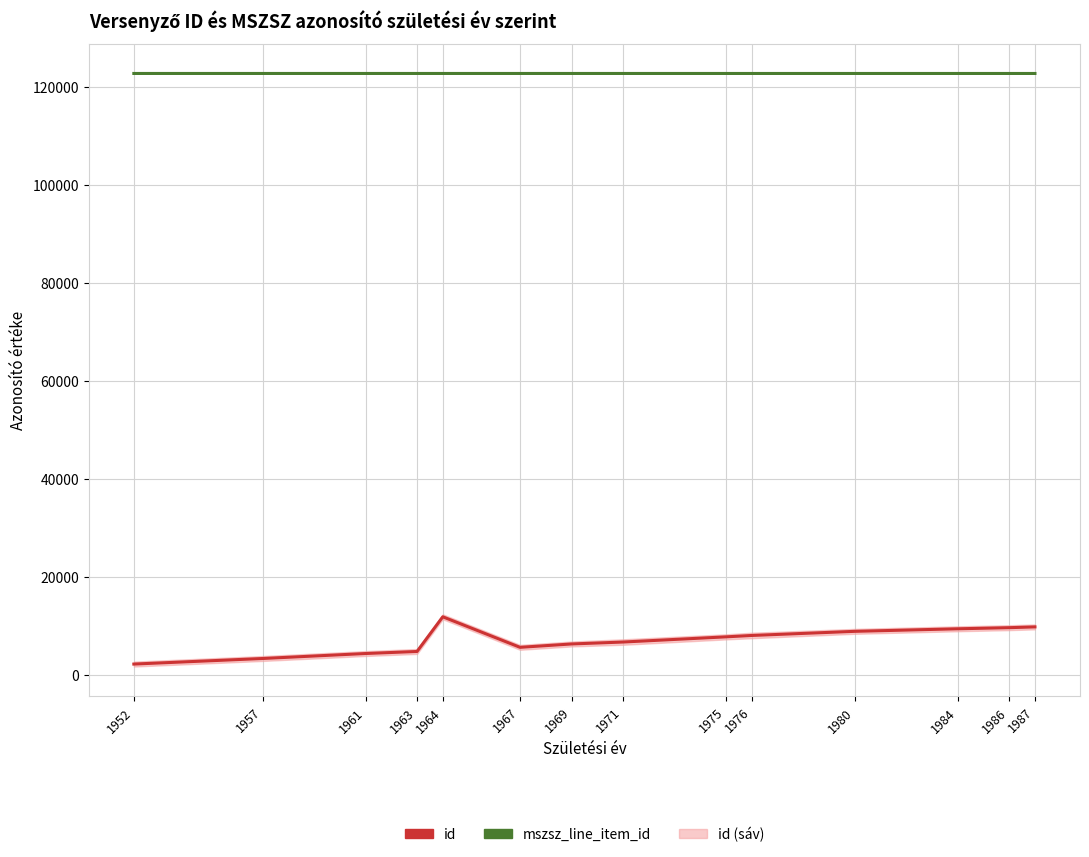

True or false: id and mszsz_line_item_id cross at least once.

False